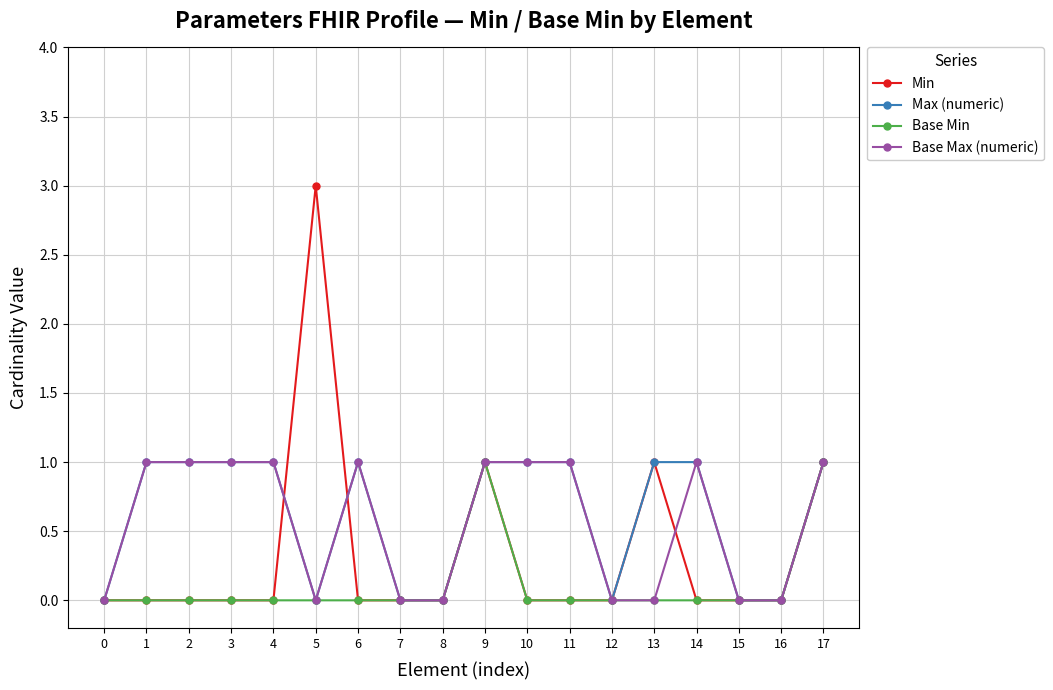

Reading left to right, transcribe all the data shown in this chart.

Min: 0=0	1=0	2=0	3=0	4=0	5=3	6=0	7=0	8=0	9=1	10=0	11=0	12=0	13=1	14=0	15=0	16=0	17=1
Max (numeric): 0=0	1=1	2=1	3=1	4=1	5=0	6=1	7=0	8=0	9=1	10=1	11=1	12=0	13=1	14=1	15=0	16=0	17=1
Base Min: 0=0	1=0	2=0	3=0	4=0	5=0	6=0	7=0	8=0	9=1	10=0	11=0	12=0	13=0	14=0	15=0	16=0	17=1
Base Max (numeric): 0=0	1=1	2=1	3=1	4=1	5=0	6=1	7=0	8=0	9=1	10=1	11=1	12=0	13=0	14=1	15=0	16=0	17=1